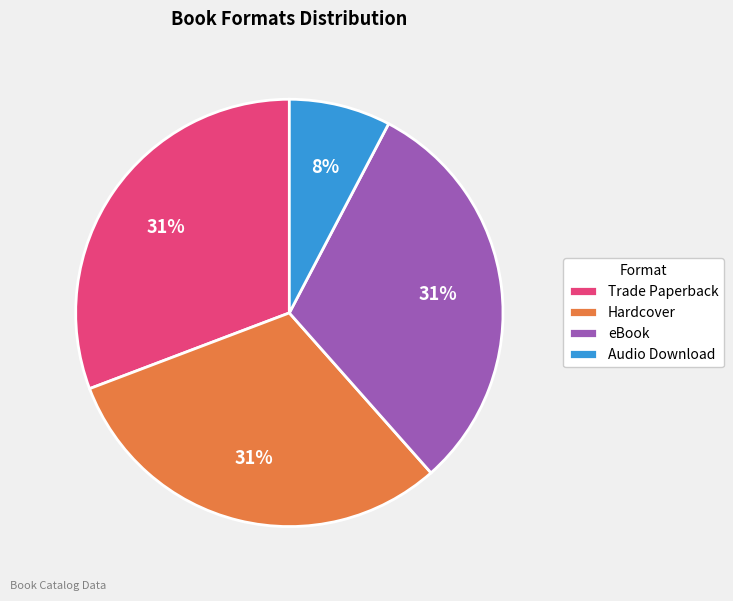

Approximately how many times larger is the value at eBook compared to Hardcover?

1.0